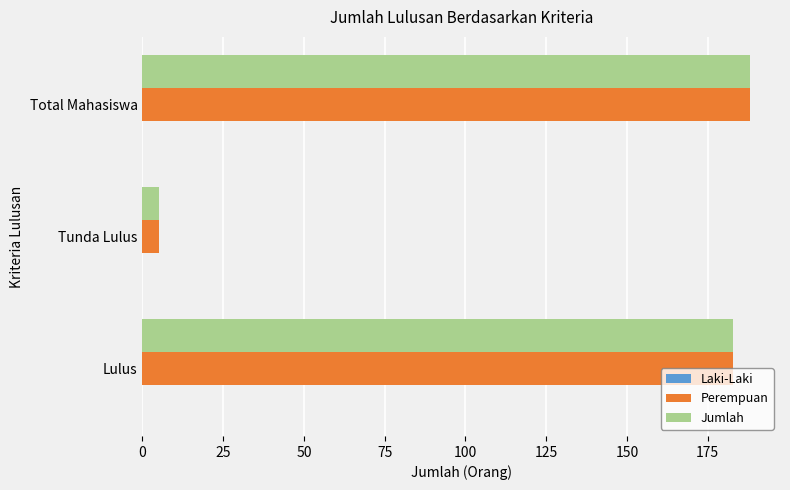

How many values in the Jumlah series are below 183?

1